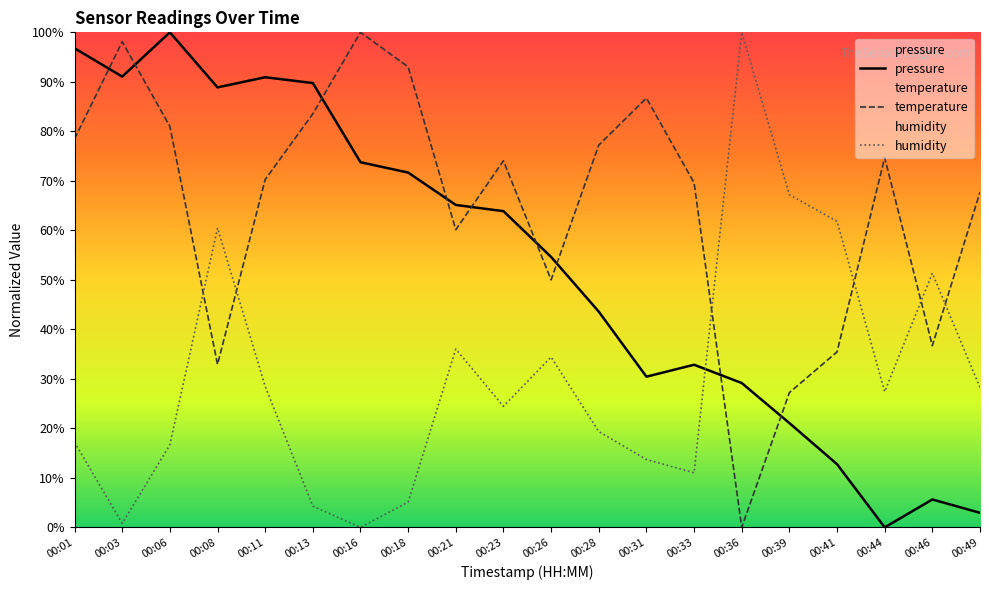

What are all the series names shown in the legend?

pressure, temperature, humidity